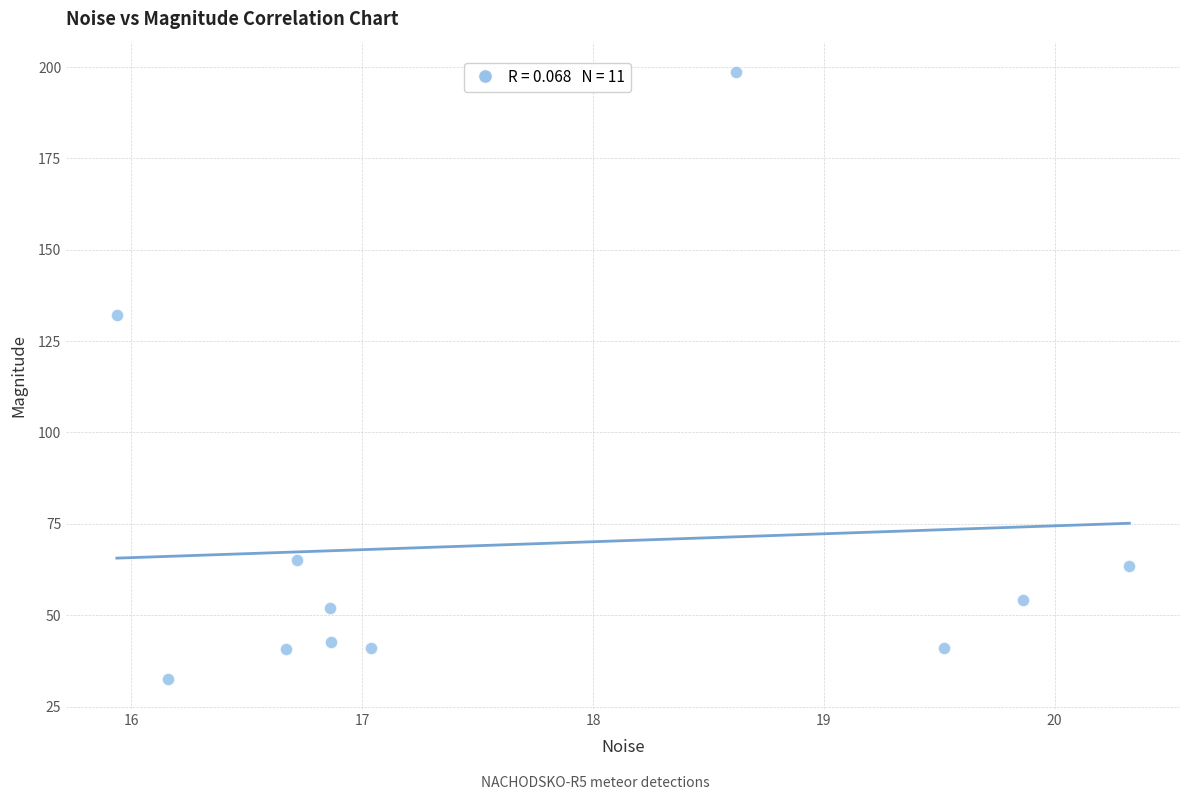

What is the average X value?

17.7